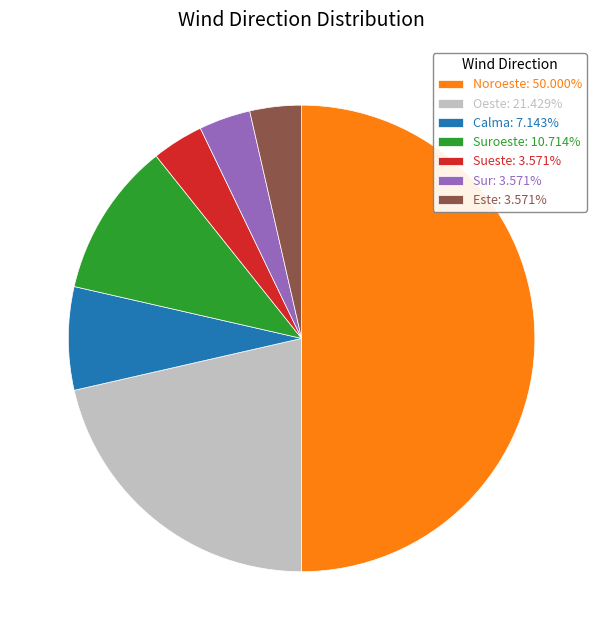

Which slice is the smallest?

Sueste